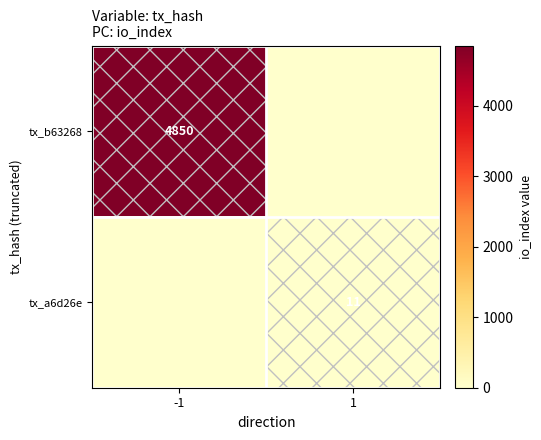

What is the difference between the highest and lowest values at 1?

11